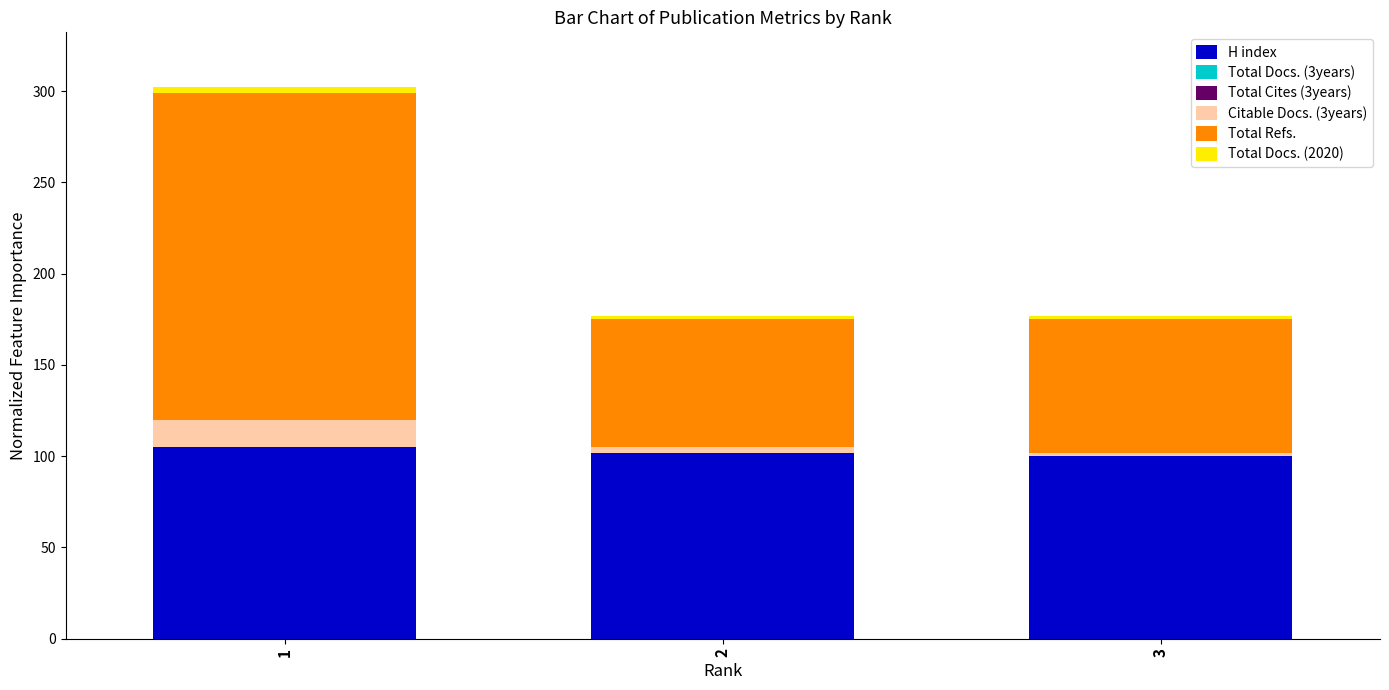

What is the lowest value of the H index series?

100